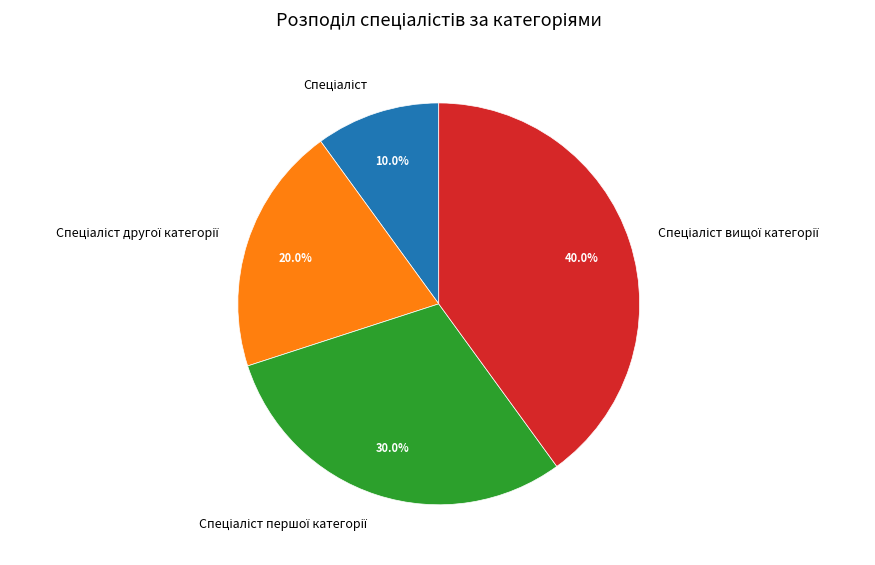

Does any single category account for the majority?

No